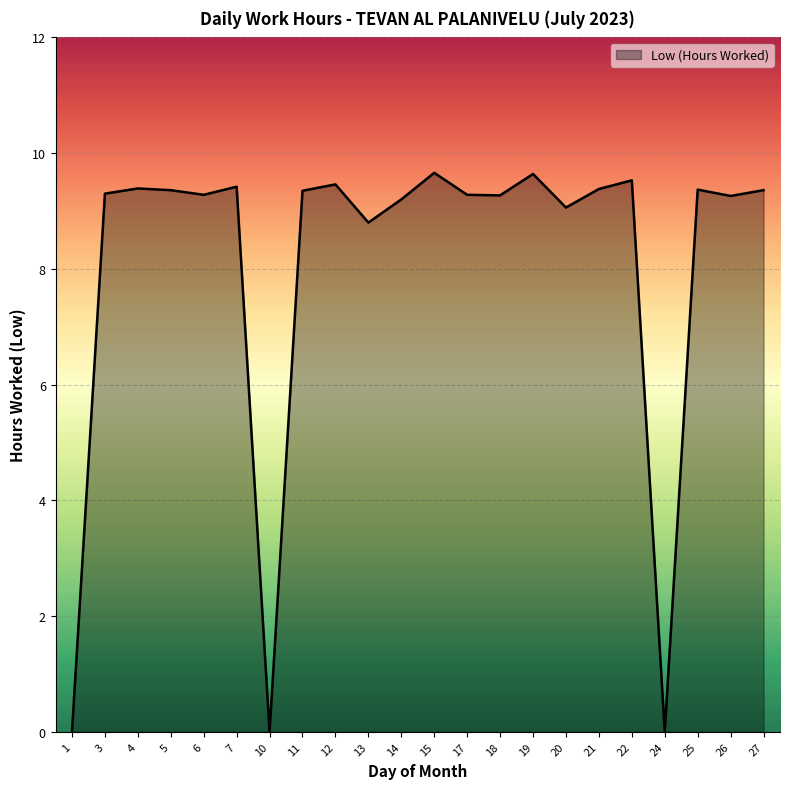

How many lines are shown in the chart?

1